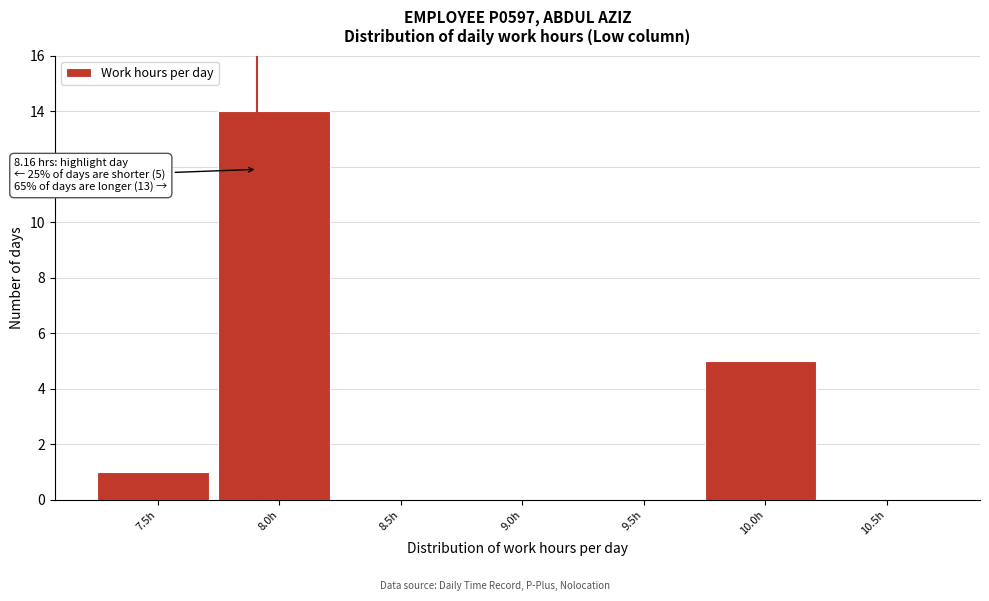

Reading left to right, transcribe all the data shown in this chart.

7.5h=1	8.0h=14	8.5h=0	9.0h=0	9.5h=0	10.0h=5	10.5h=0